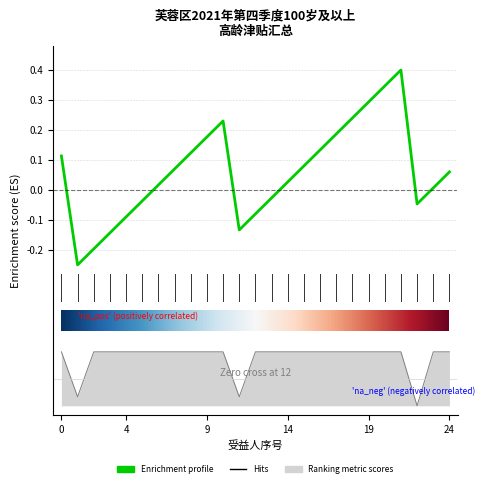

Which series changed the most between 7 and 11?

Enrichment profile